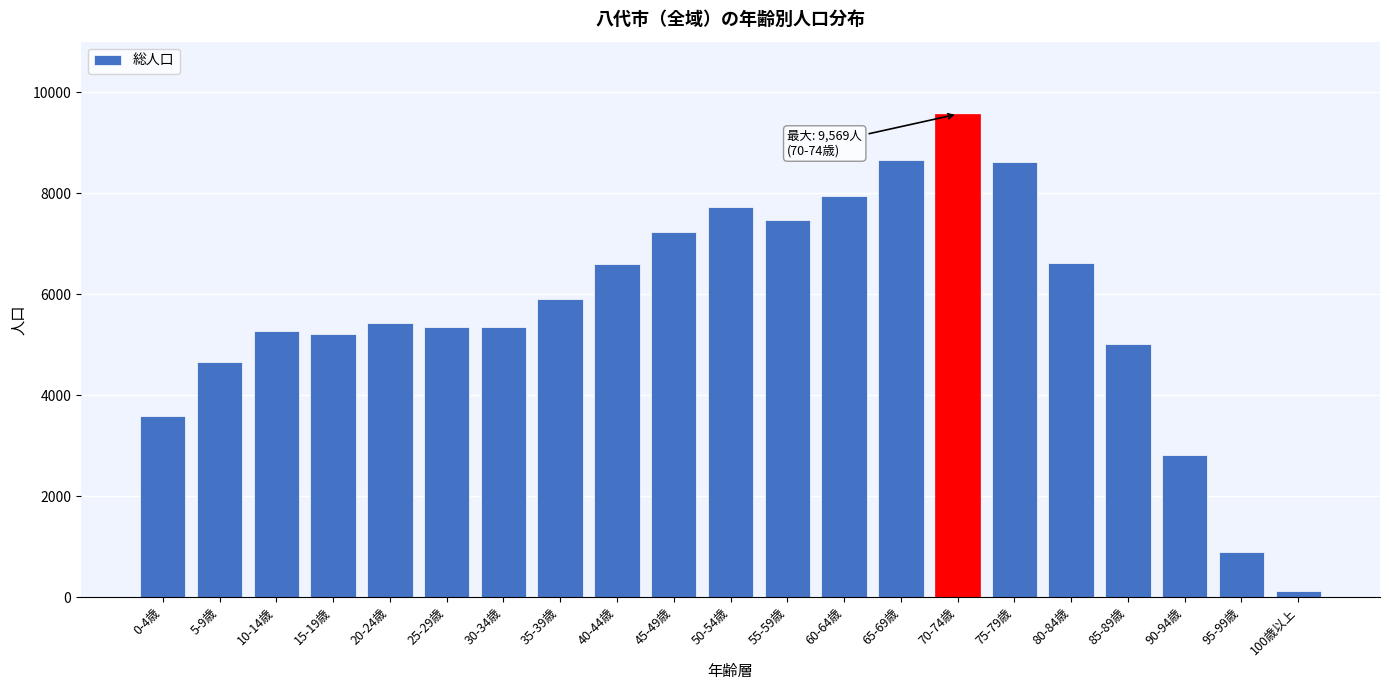

Is it true that the value at 95-99歳 is 900?

True